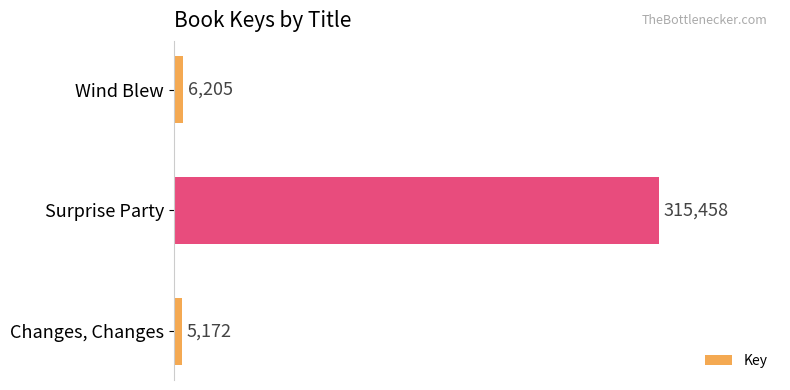

Reading top to bottom, extract all data points from this chart.

Wind Blew=6205	Surprise Party=315458	Changes, Changes=5172